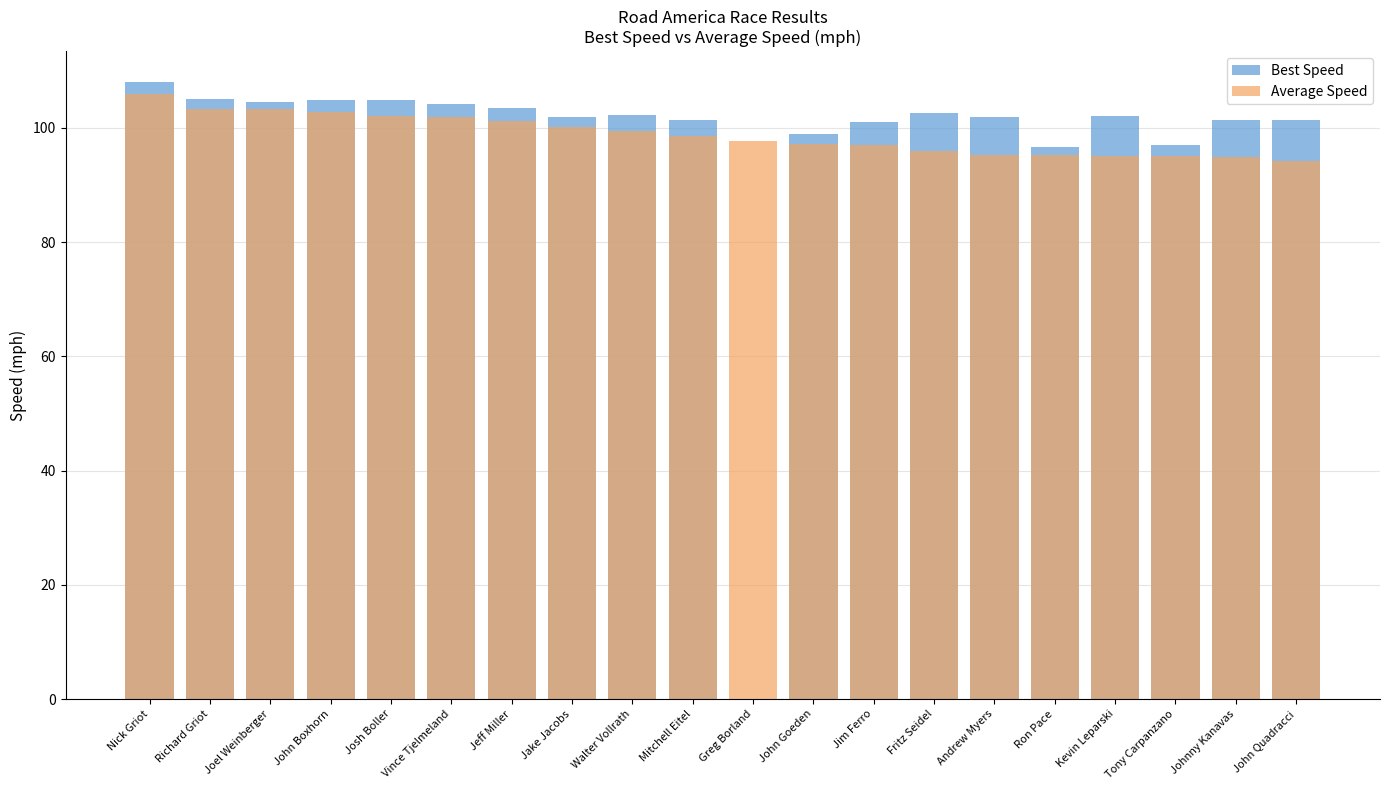

What is the sum of the Best Speed values at Josh Boller and Mitchell Eitel?

206.4